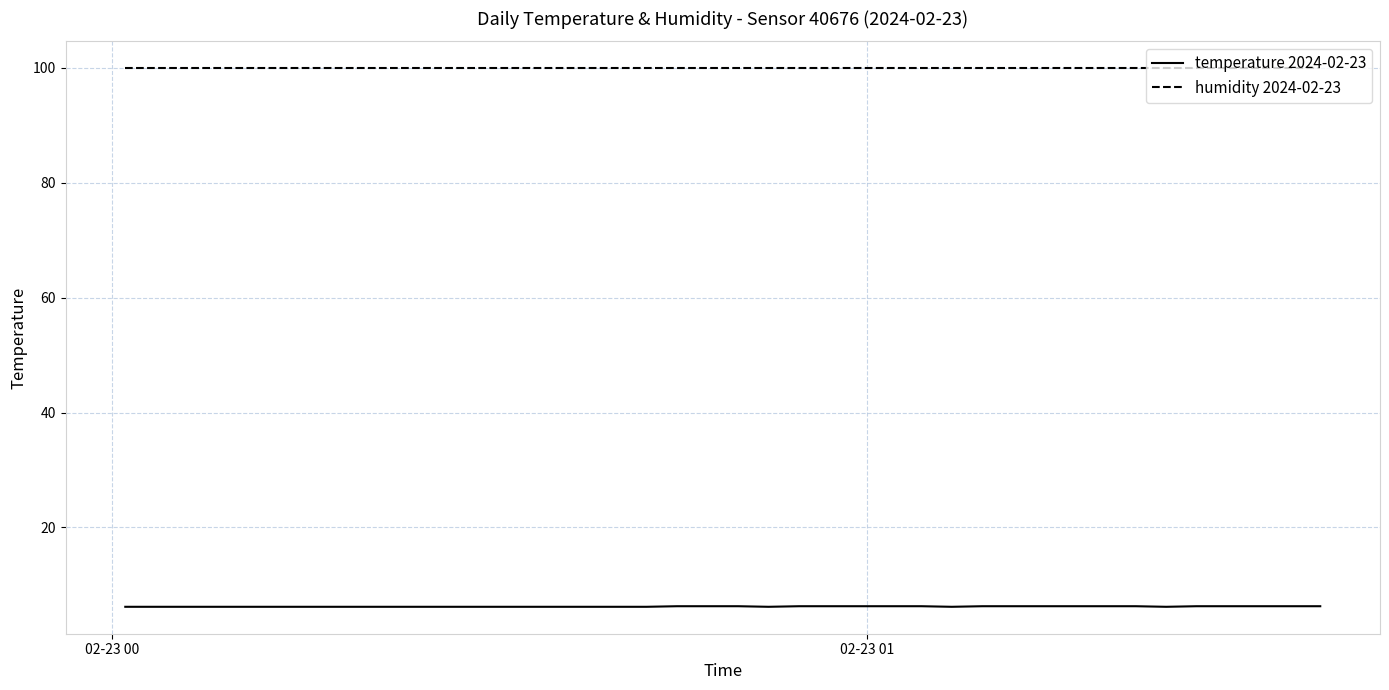

Which series has the largest total across all categories?

humidity 2024-02-23